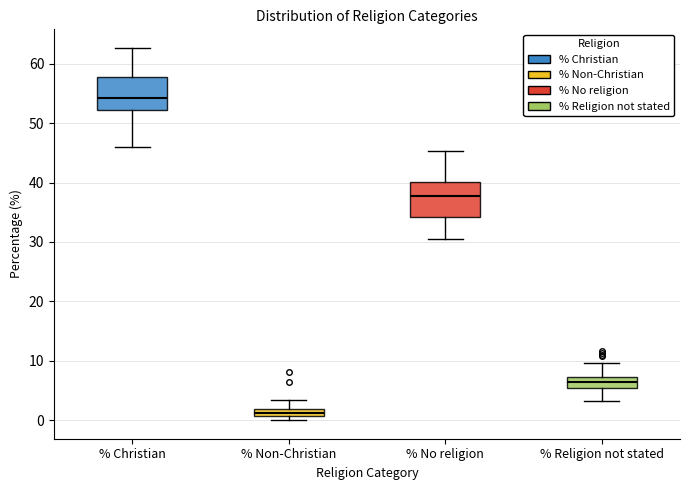

Where is the upper edge of the box for % No religion on the y-axis? The values are not printed on the chart, so give them approximately, as read against the axis.

40